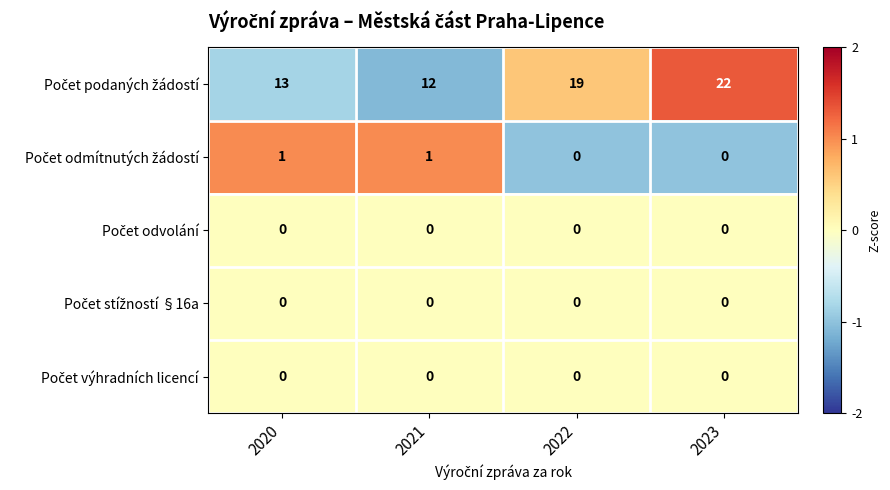

How many distinct data groups are displayed?

5